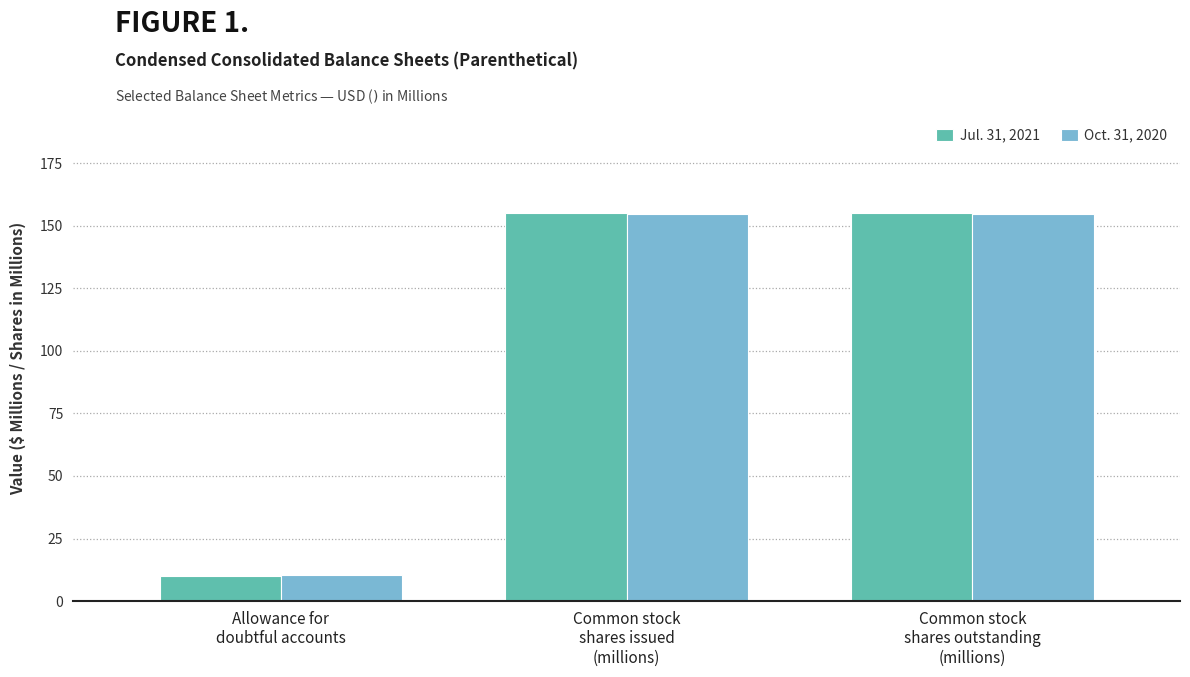

How many bars are there in total?

6